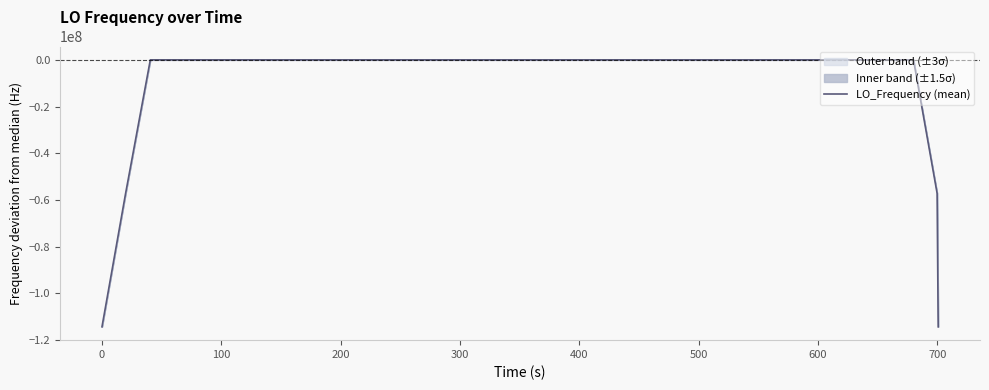

What is the minimum value for LO_Frequency (mean)?

-114418800.3